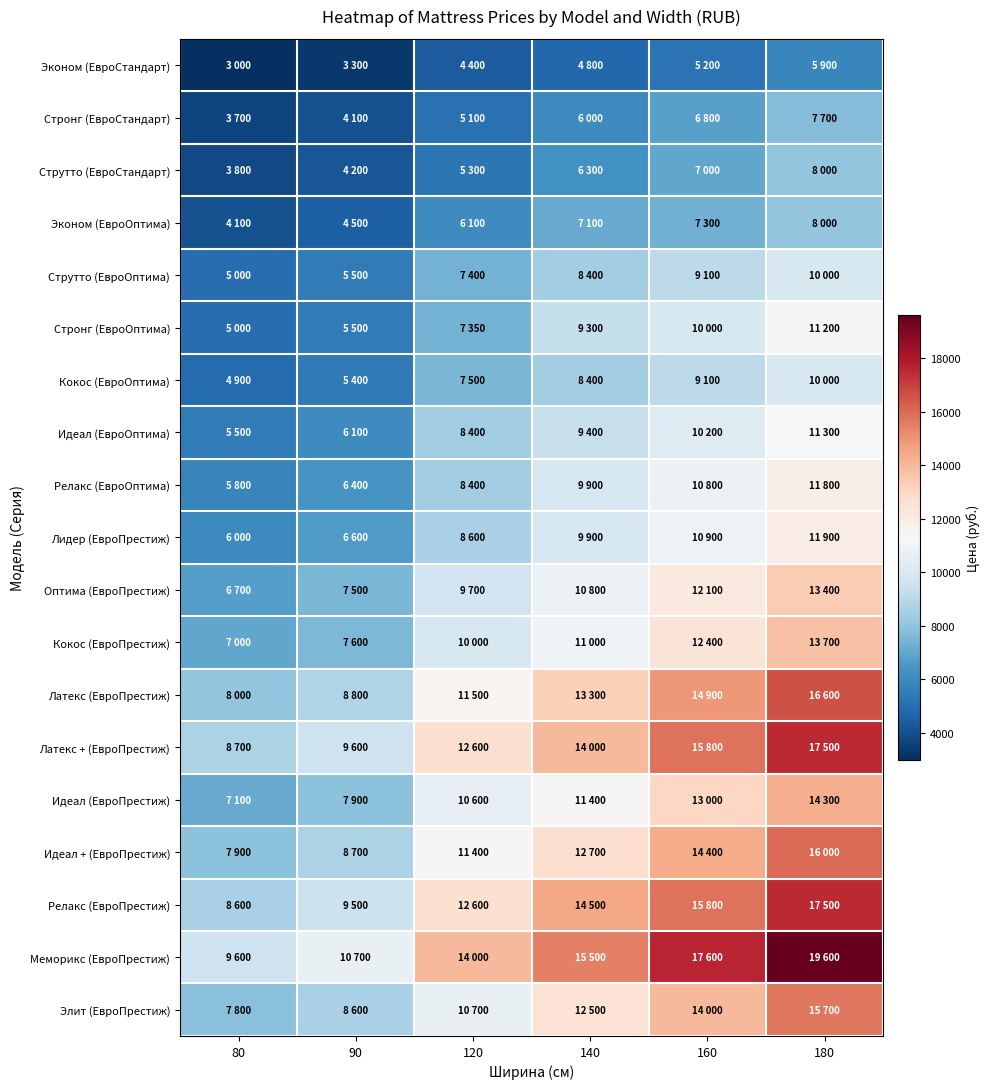

What is the spread (max minus min) of values at 80?

6600